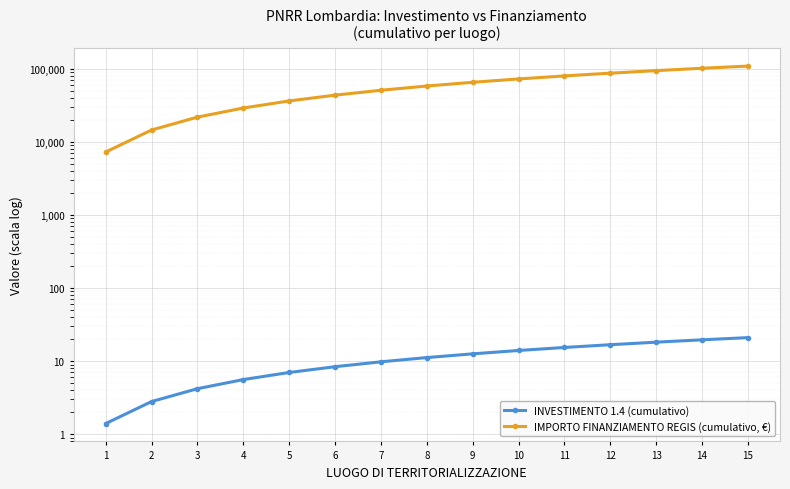

True or false: INVESTIMENTO 1.4 (cumulativo) and IMPORTO FINANZIAMENTO REGIS (cumulativo, €) cross at least once.

False